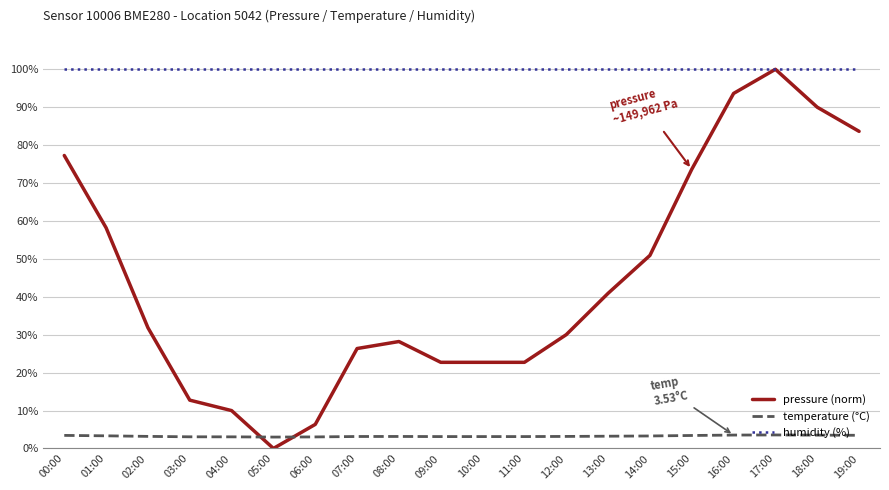

Where is the first local maximum for pressure (norm)?

08:00